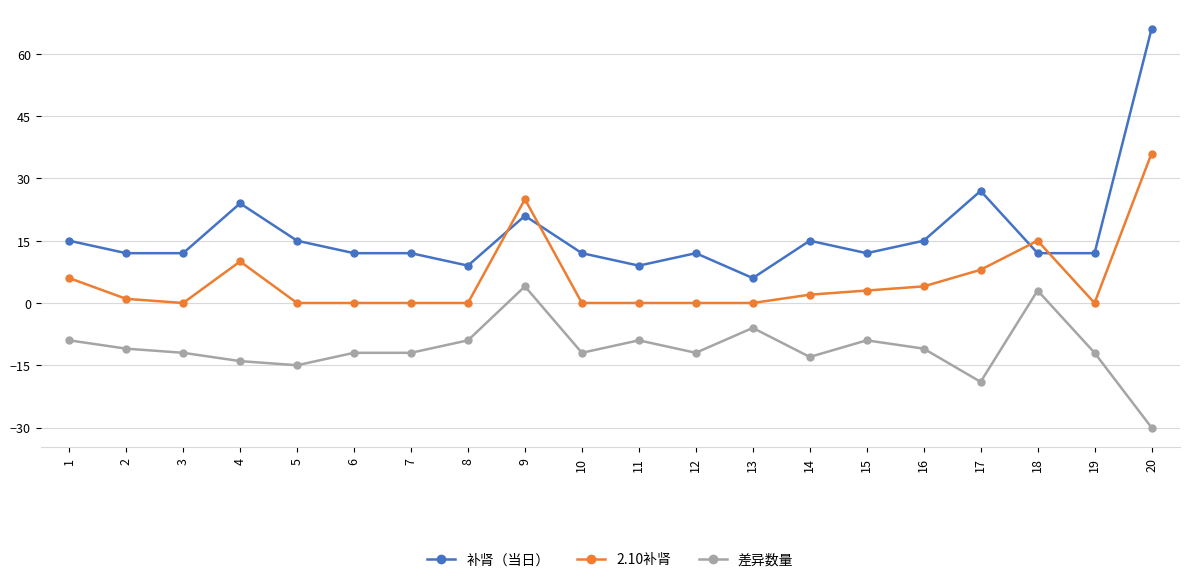

Count the number of data series in this chart.

3